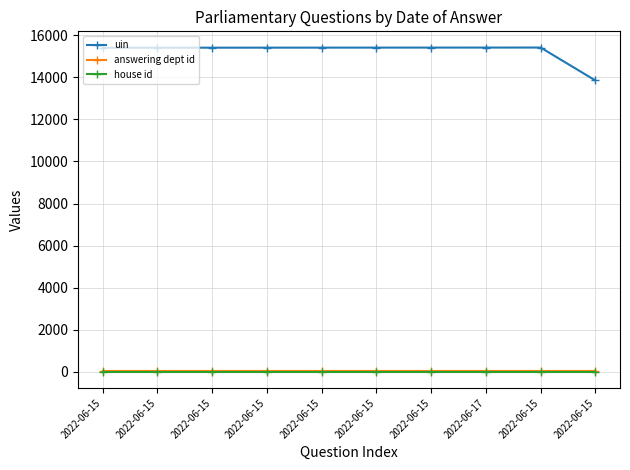

What is the value of the uin point at the 8th from the left?

15411